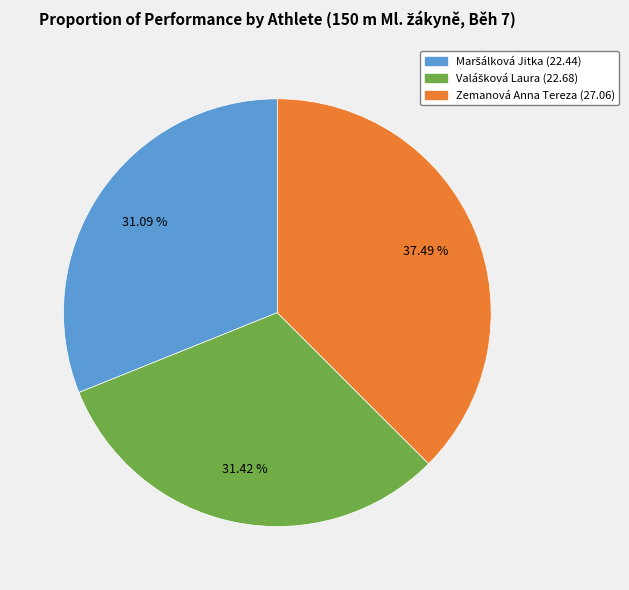

Is there a majority slice in this chart?

No